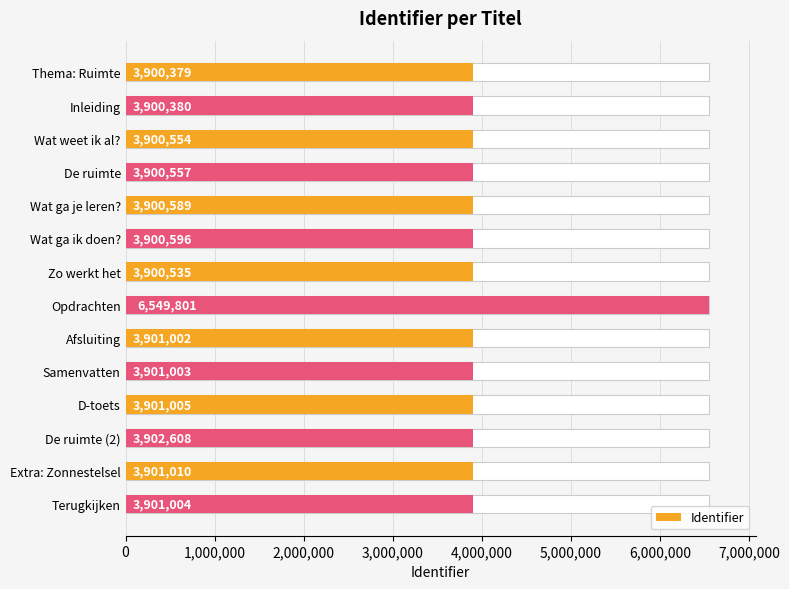

The value at Zo werkt het is 821589. True or false?

False